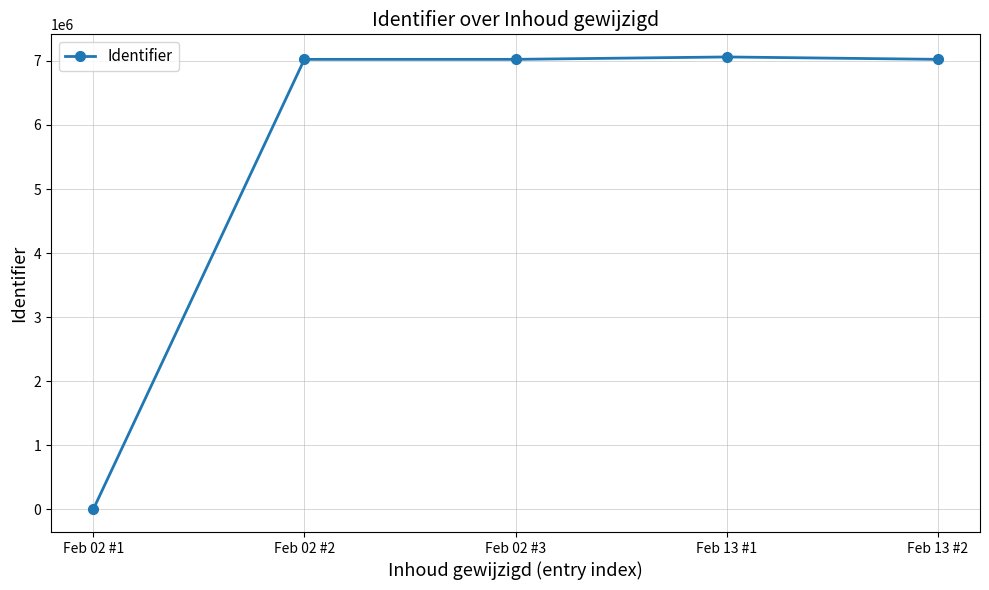

The chart shows a value of 11158150 at Feb 02 #3. True or false?

False